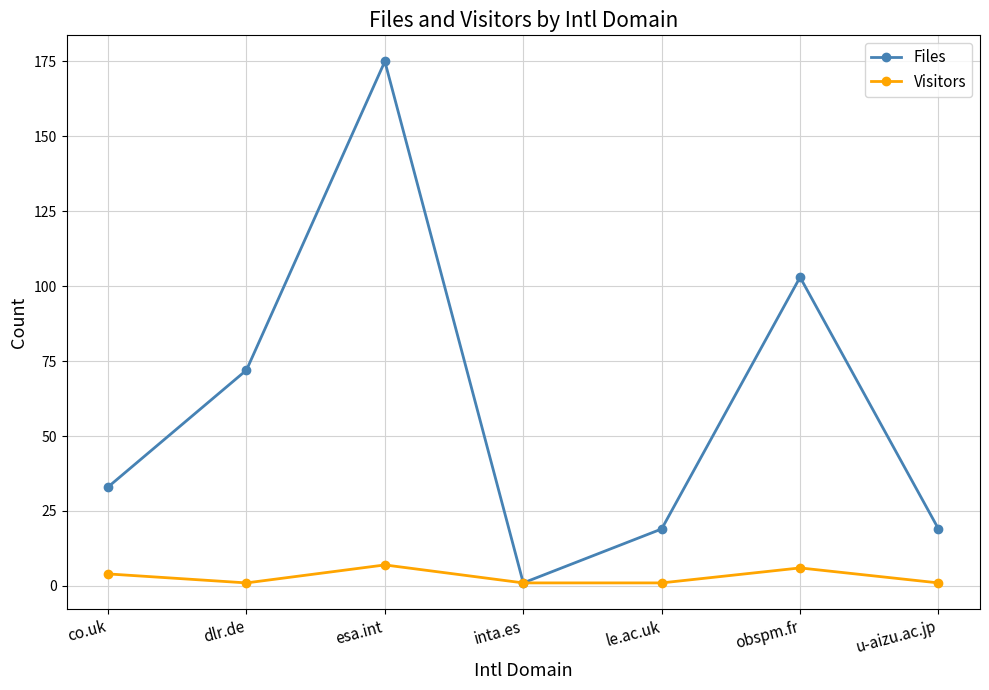

Count the number of data series in this chart.

2